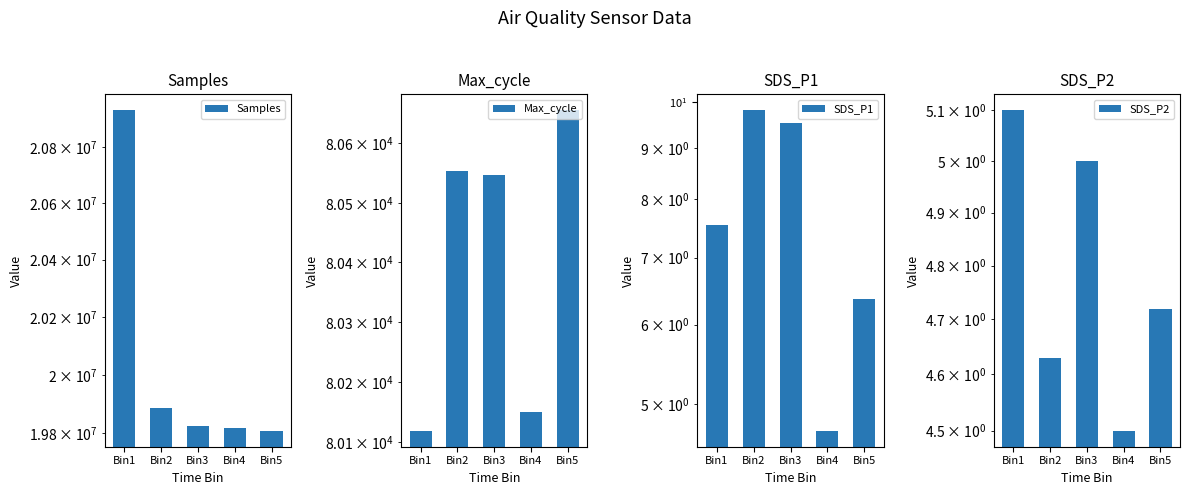

Where does the Max_cycle series first go above 80546?

Bin2